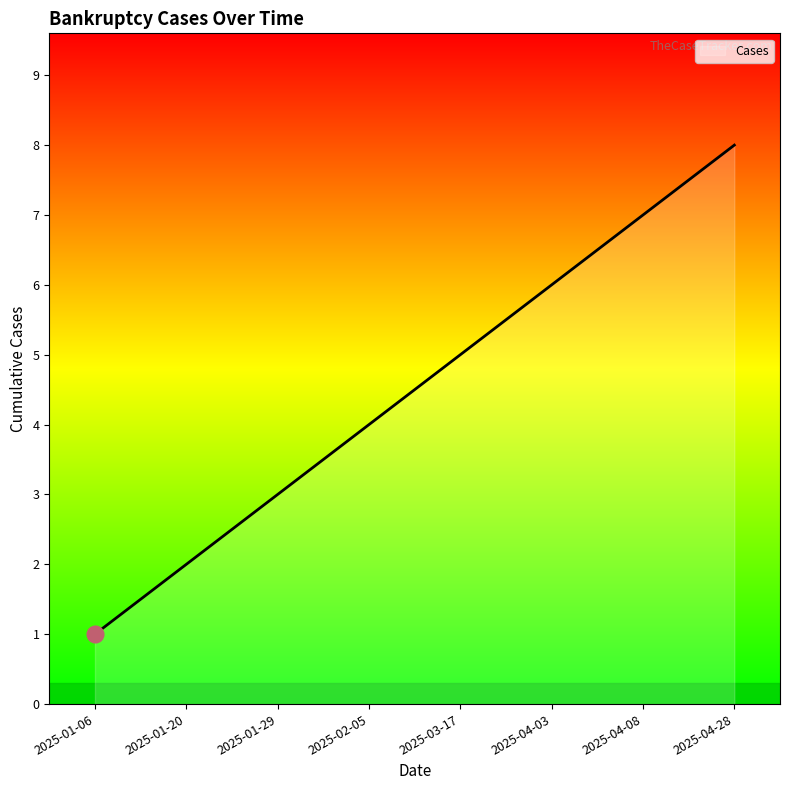

List the labels in order of value, largest first.

2025-04-28, 2025-04-08, 2025-04-03, 2025-03-17, 2025-02-05, 2025-01-29, 2025-01-20, 2025-01-06